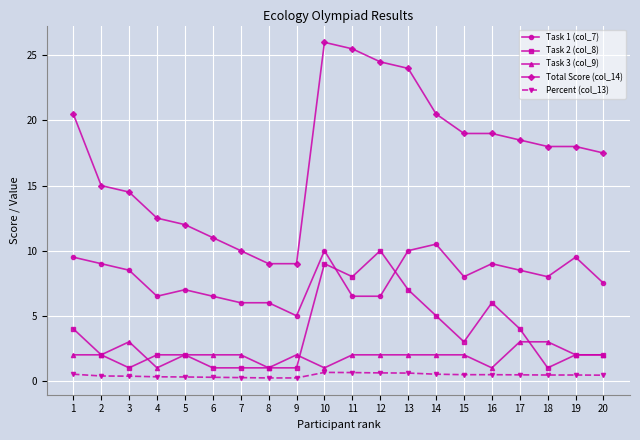

At which category is the sum across all series the highest?

10